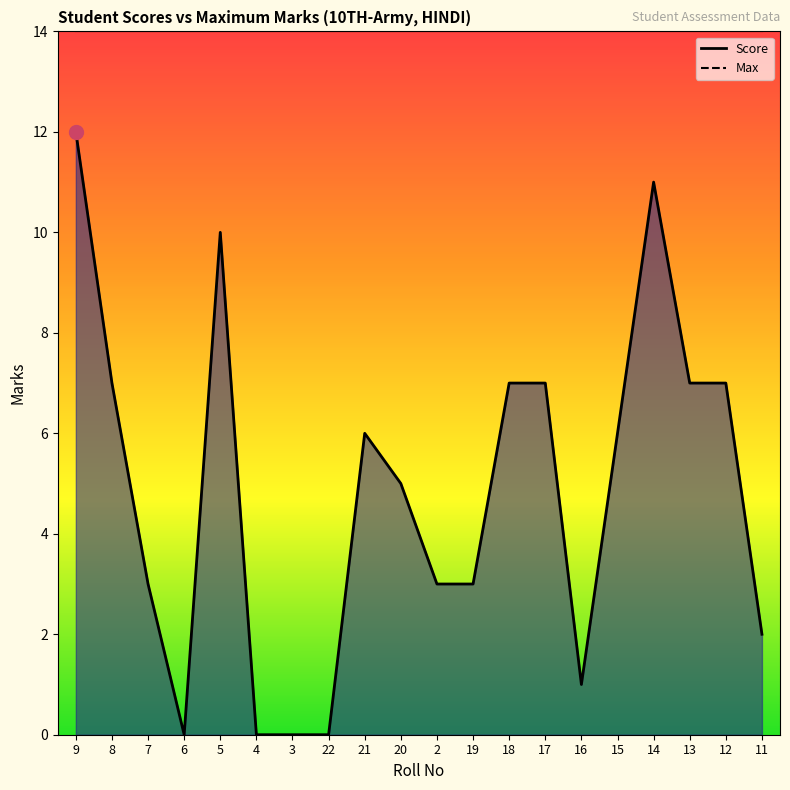

At which category does the chart reach its peak across all series?

9